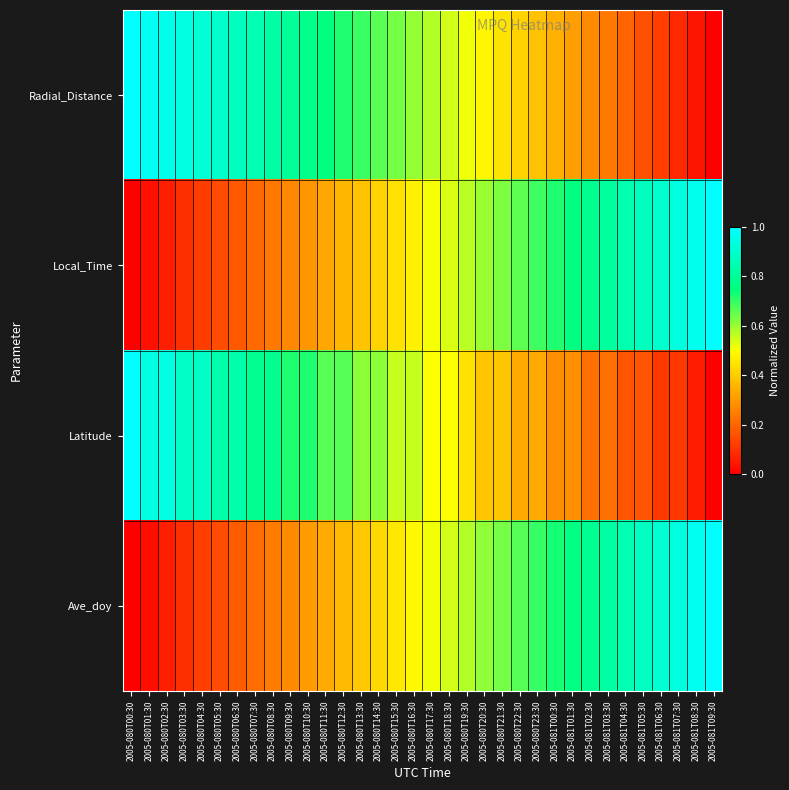

Which series has the largest total across all categories?

Radial_Distance